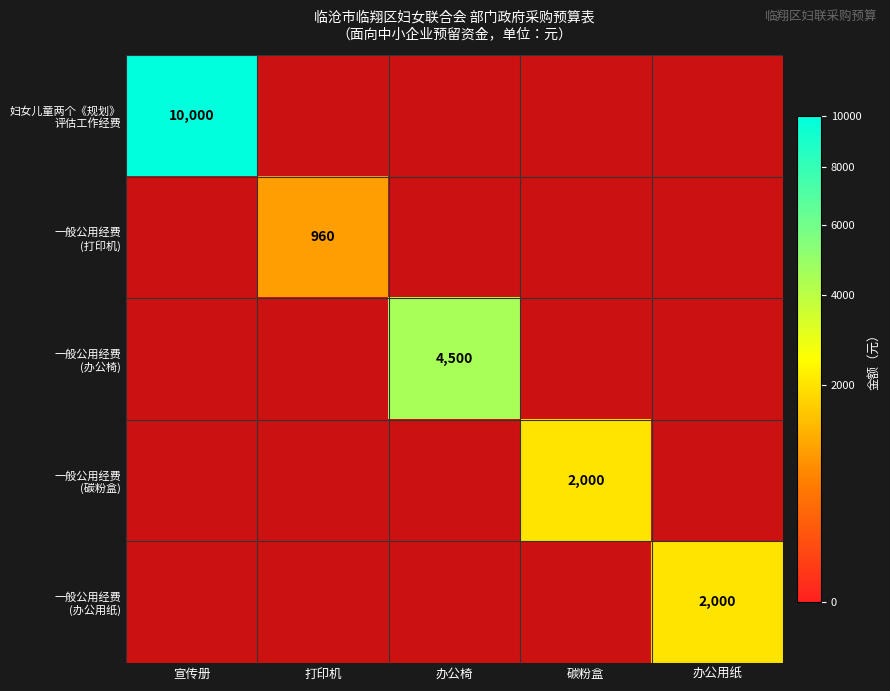

At which category is the sum across all series the highest?

宣传册